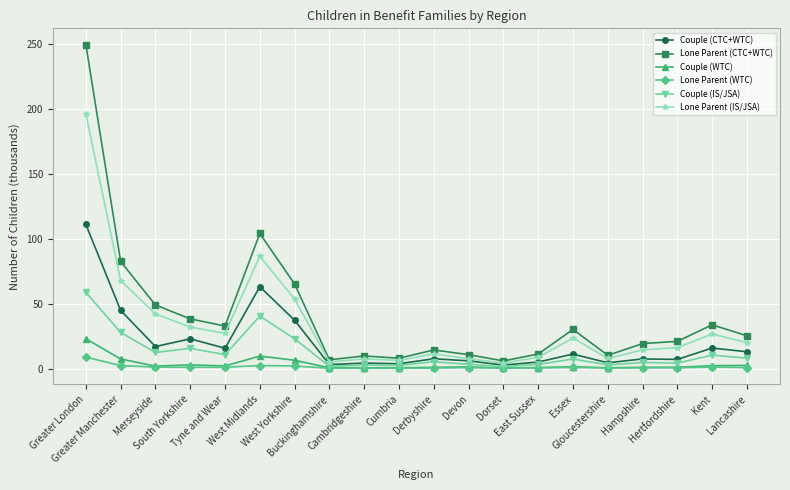

How many lines are shown in the chart?

6